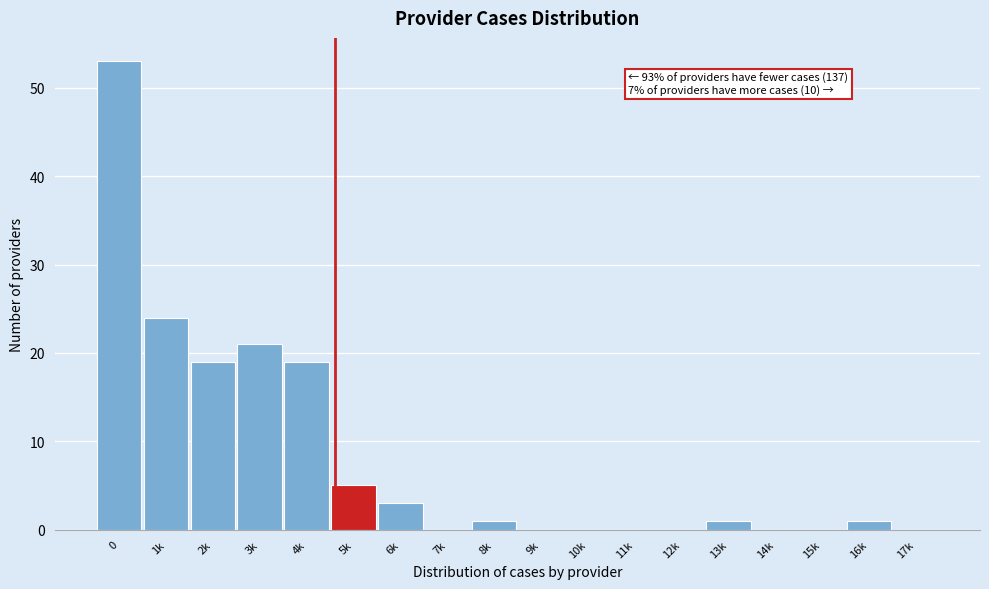

Reading left to right, list all the values displayed in this chart.

0=53	1k=24	2k=19	3k=21	4k=19	5k=5	6k=3	7k=0	8k=1	9k=0	10k=0	11k=0	12k=0	13k=1	14k=0	15k=0	16k=1	17k=0